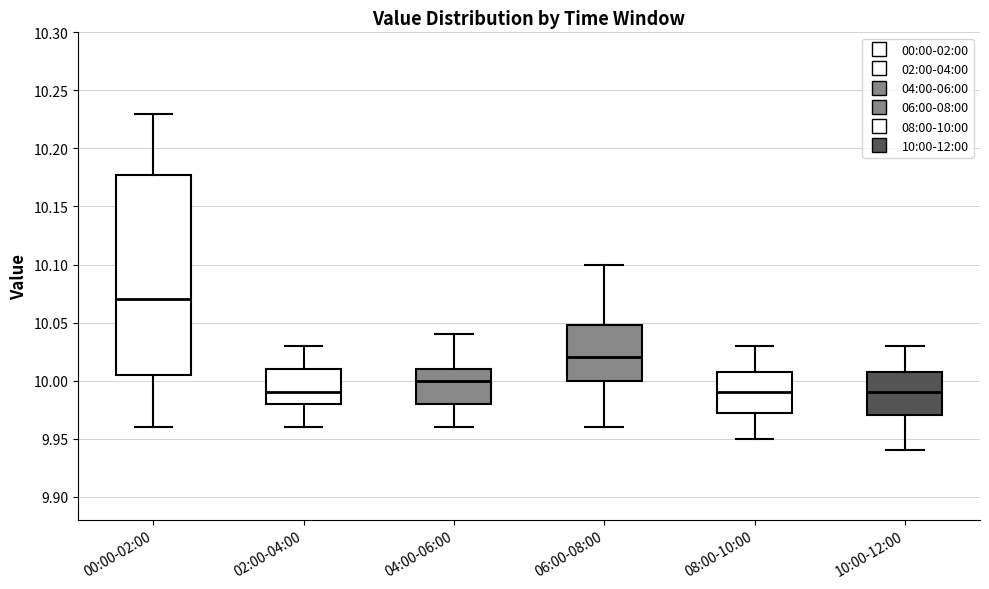

Where does the lower whisker of the box for 08:00-10:00 end on the y-axis? The values are not printed on the chart, so give them approximately, as read against the axis.

9.950